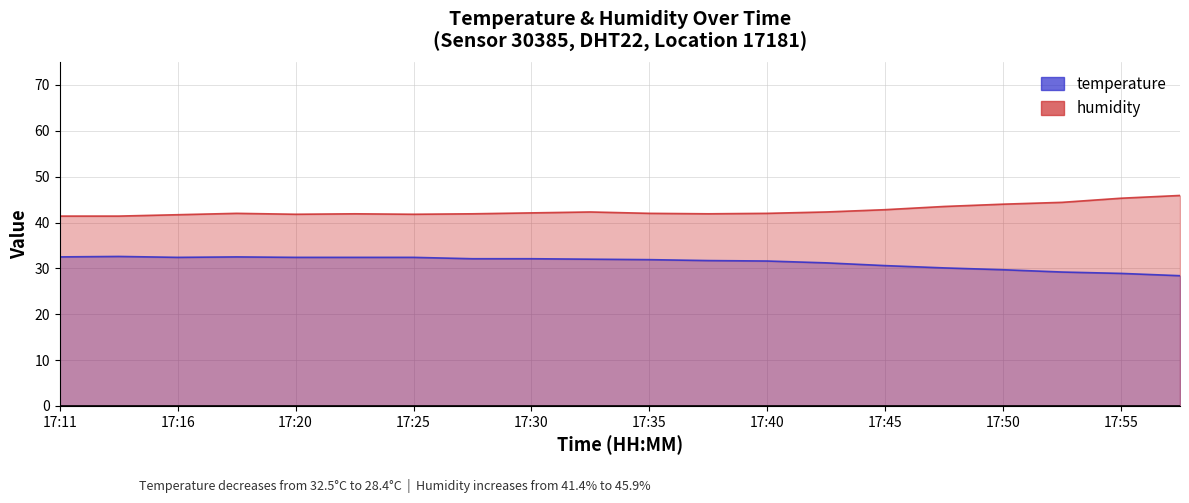

Where does the humidity series first go above 42?

17:30